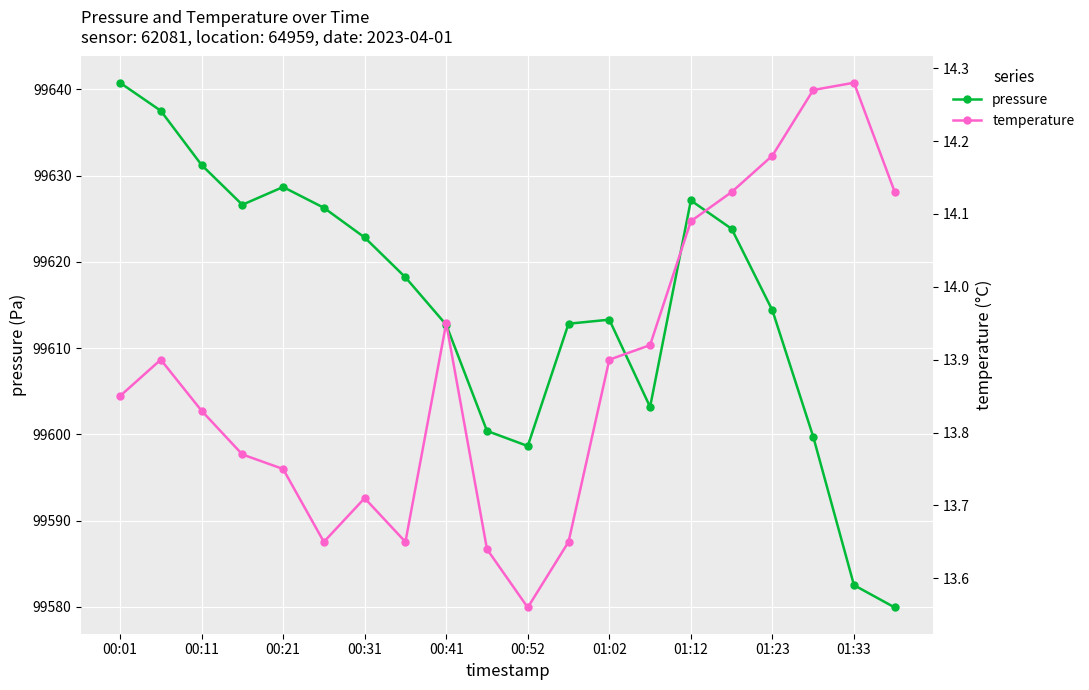

True or false: pressure has a value of 57577.5 at 17.

False